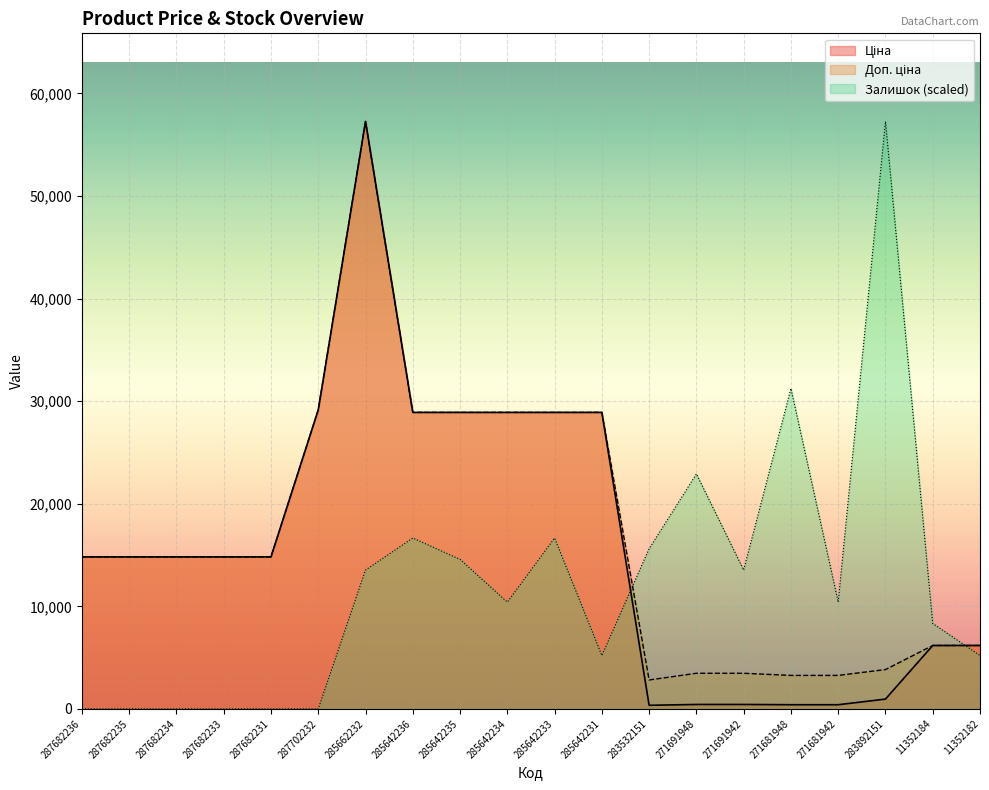

Reading left to right, list all the values displayed in this chart.

Ціна: 287682236=14817.6	287682235=14817.6	287682234=14817.6	287682233=14817.6	287682231=14817.6	287702232=29152.3	285662232=57258.0	285642236=28901.7	285642235=28901.7	285642234=28901.7	285642233=28901.7	285642231=28901.7	283532151=352.6	271691948=434.3	271691942=434.3	271681948=408.2	271681942=408.2	283892151=958.4	11352184=6182.6	11352182=6182.6
Доп. ціна: 287682236=14817.6	287682235=14817.6	287682234=14817.6	287682233=14817.6	287682231=14817.6	287702232=29152.3	285662232=57258.0	285642236=28901.7	285642235=28901.7	285642234=28901.7	285642233=28901.7	285642231=28901.7	283532151=2821.2	271691948=3474.1	271691942=3474.1	271681948=3265.8	271681942=3265.8	283892151=3833.8	11352184=6182.6	11352182=6182.6
Залишок: 287682236=0.0	287682235=0.0	287682234=0.0	287682233=0.0	287682231=0.0	287702232=0.0	285662232=13533.7	285642236=16656.9	285642235=14574.8	285642234=10410.5	285642233=16656.9	285642231=5205.3	283532151=15615.8	271691948=22903.2	271691942=13533.7	271681948=31231.6	271681942=10410.5	283892151=57258.0	11352184=8328.4	11352182=5205.3